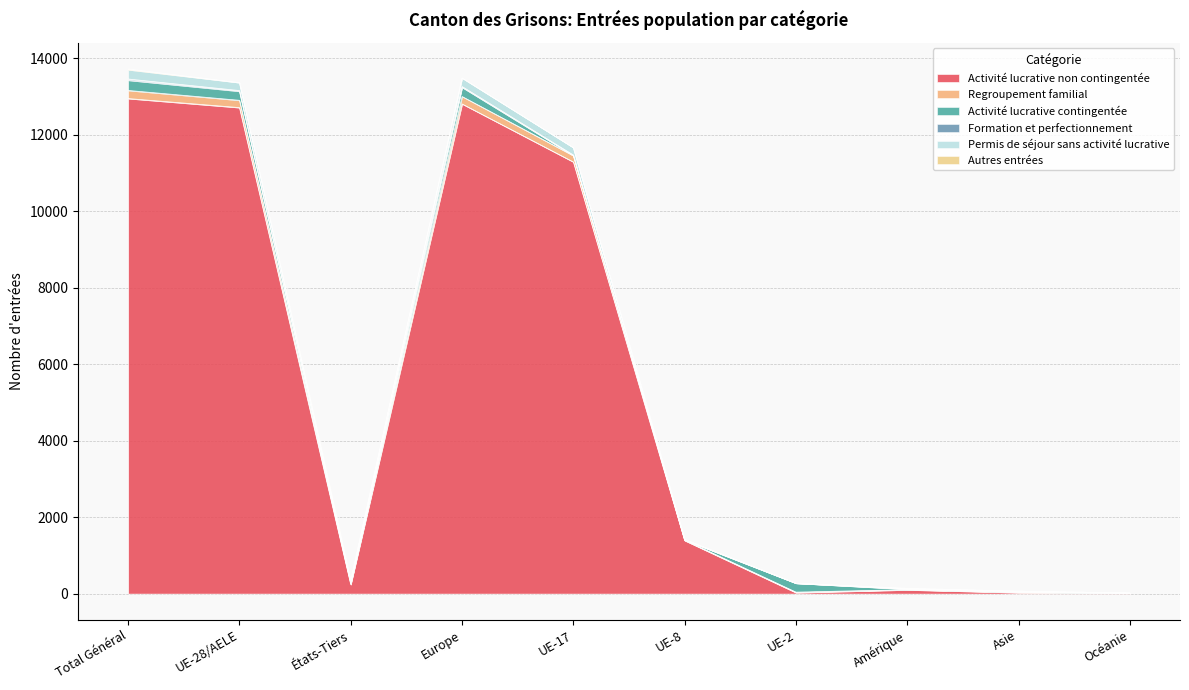

The Activité lucrative non contingentée series shows 12943 at Total Général. True or false?

True